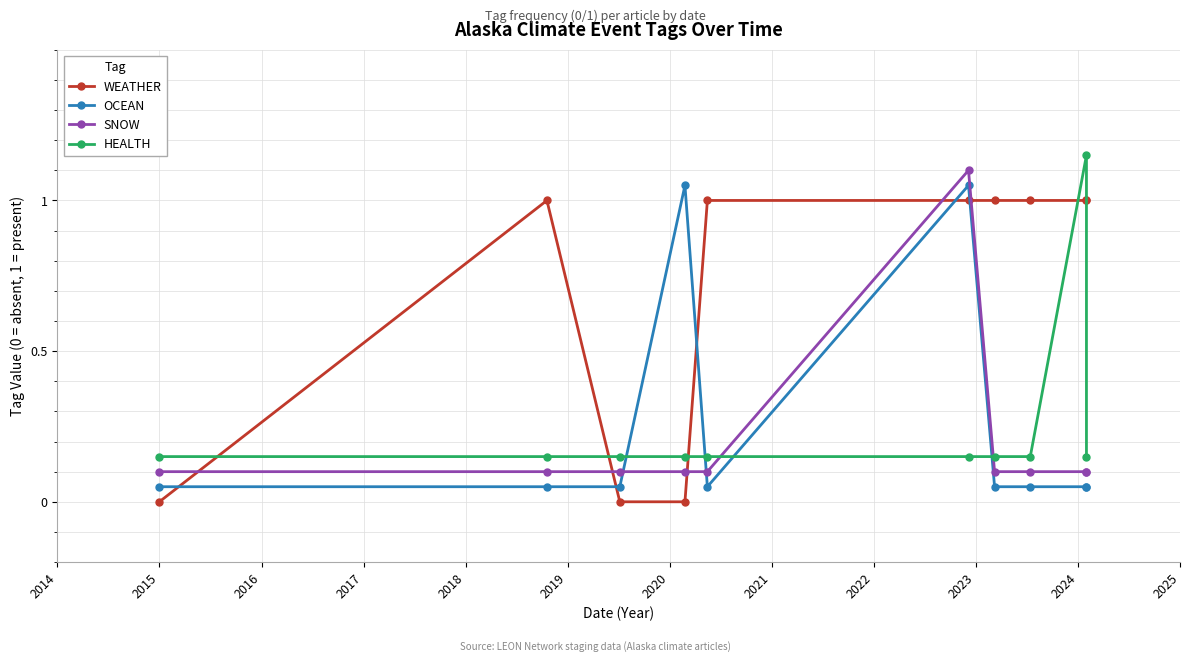

True or false: HEALTH has a value of 0.2 at 2020.

True